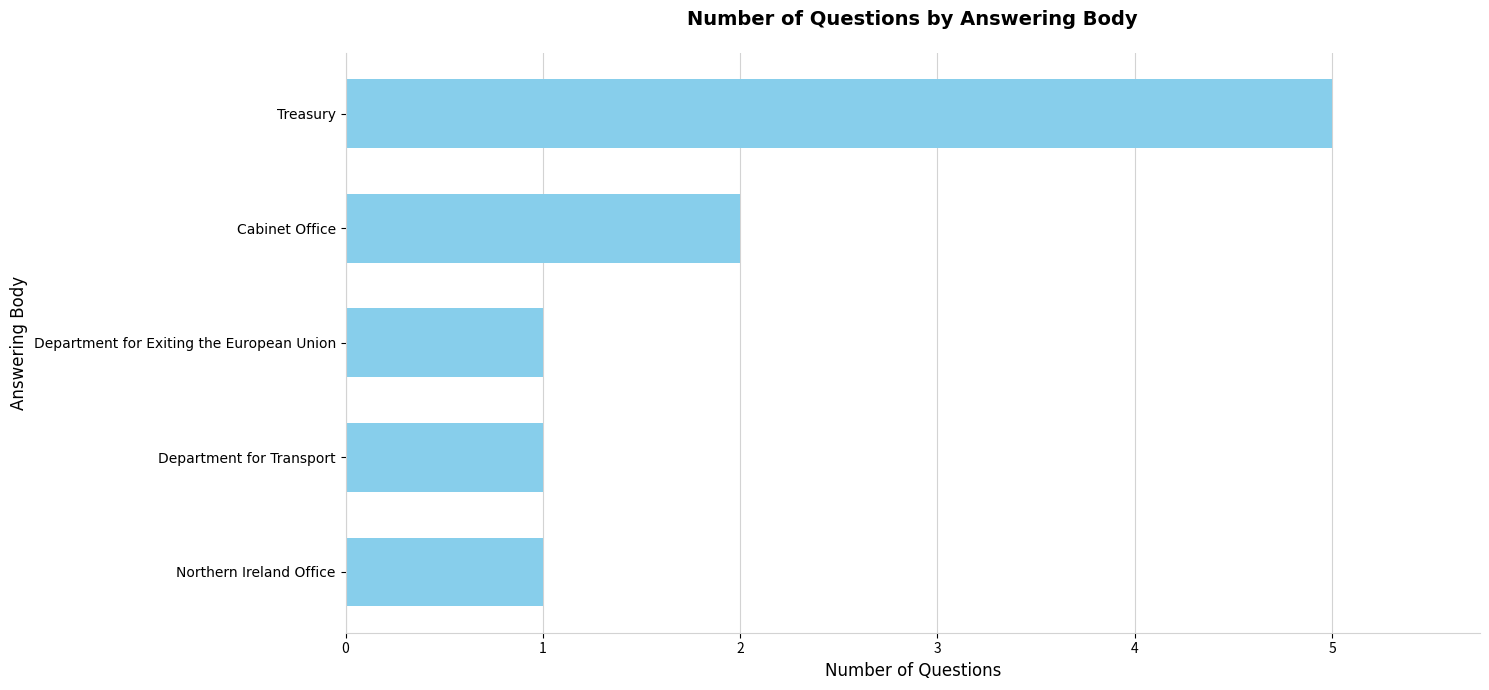

What is the smallest value displayed?

1